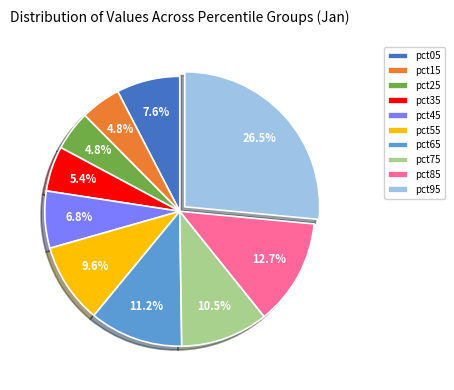

Is there a majority slice in this chart?

No